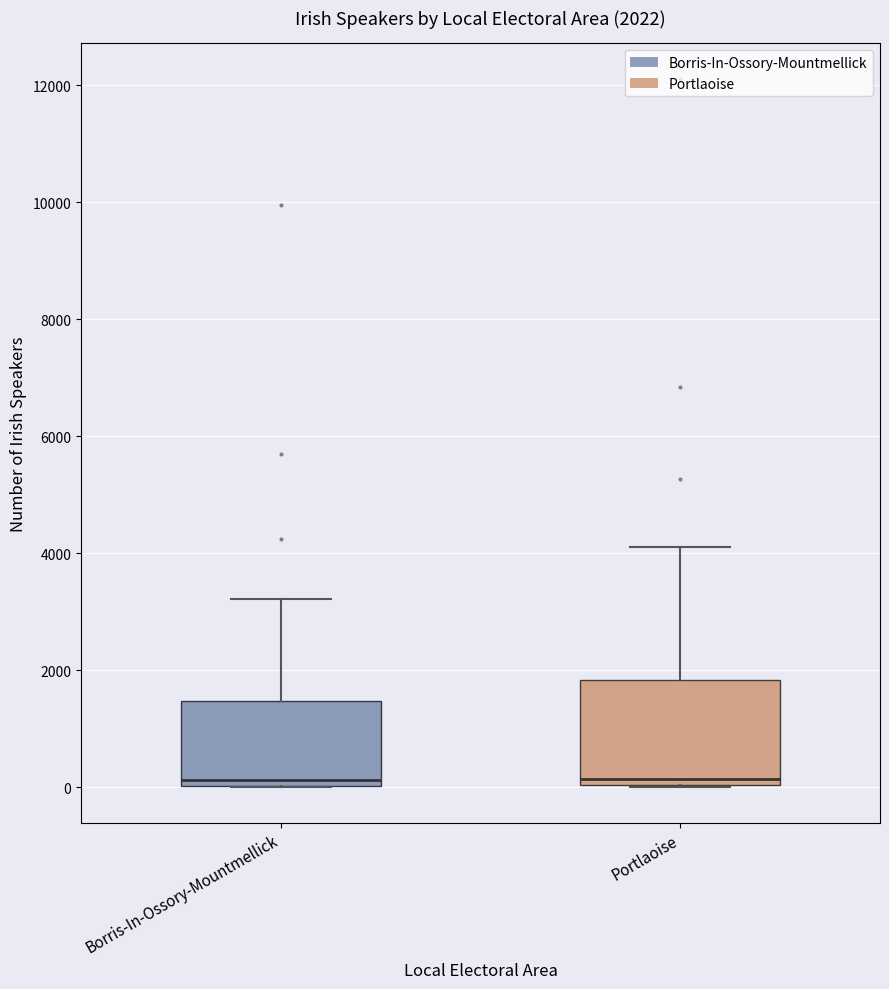

Comparing the boxes themselves (not the whiskers), which one is the tallest?

Portlaoise